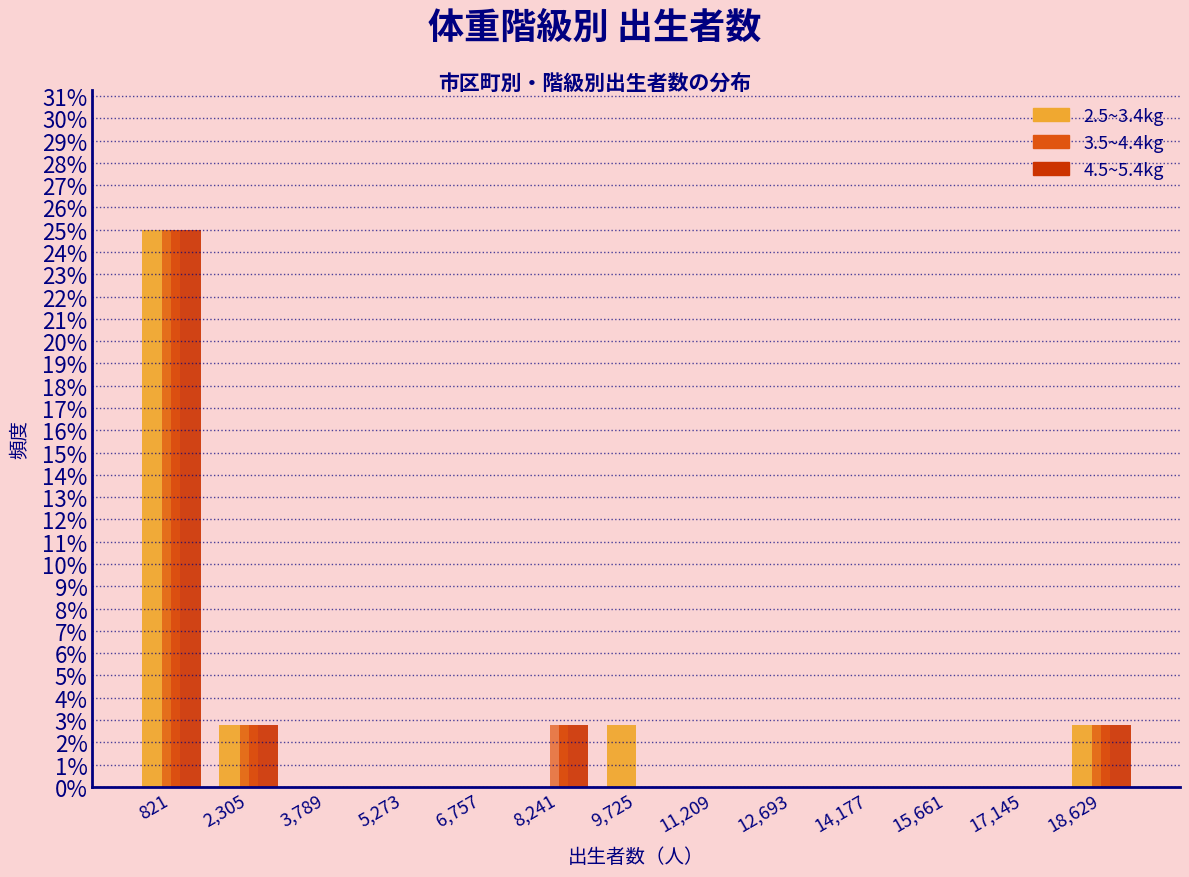

Reading left to right, list every range on the x-axis with the height of the bar of each series over it. Neither the bar edges nor the heights are printed on the chart, so give them approximately, as read against the axes.

0 to 1600: 2.5~3.4kg=25.0	4.5~5.4kg=25.0	3.5~4.4kg=25.0
1600 to 3000: 2.5~3.4kg=2.8	4.5~5.4kg=2.8	3.5~4.4kg=2.8
3000 to 4600: 2.5~3.4kg=0	4.5~5.4kg=0	3.5~4.4kg=0
4600 to 6000: 2.5~3.4kg=0	4.5~5.4kg=0	3.5~4.4kg=0
6000 to 7400: 2.5~3.4kg=0	4.5~5.4kg=0	3.5~4.4kg=0
7400 to 9000: 2.5~3.4kg=0	4.5~5.4kg=2.8	3.5~4.4kg=2.8
9000 to 10400: 2.5~3.4kg=2.8	4.5~5.4kg=0	3.5~4.4kg=0
10400 to 12000: 2.5~3.4kg=0	4.5~5.4kg=0	3.5~4.4kg=0
12000 to 13400: 2.5~3.4kg=0	4.5~5.4kg=0	3.5~4.4kg=0
13400 to 15000: 2.5~3.4kg=0	4.5~5.4kg=0	3.5~4.4kg=0
15000 to 16400: 2.5~3.4kg=0	4.5~5.4kg=0	3.5~4.4kg=0
16400 to 17800: 2.5~3.4kg=0	4.5~5.4kg=0	3.5~4.4kg=0
17800 to 19400: 2.5~3.4kg=2.8	4.5~5.4kg=2.8	3.5~4.4kg=2.8